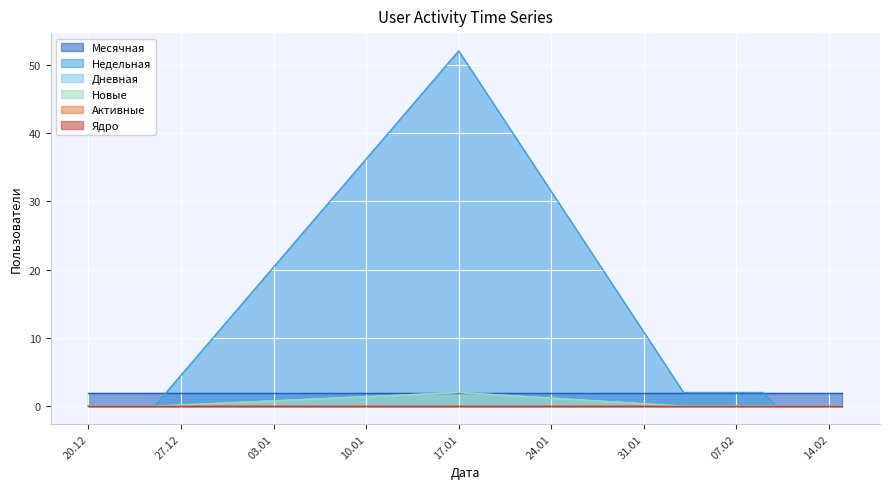

Reading left to right, list all the values displayed in this chart.

Месячная: 2023-02-15=2	2023-02-14=2	2023-02-13=2	2023-02-12=2	2023-02-11=2	2023-02-10=2	2023-02-09=2	2023-02-08=2	2023-02-07=2	2023-02-06=2	2023-02-05=2	2023-02-04=2	2023-02-03=2	2023-01-17=2	2022-12-25=2	2022-12-24=2	2022-12-23=2	2022-12-22=2	2022-12-21=2	2022-12-20=2
Недельная: 2023-02-15=0	2023-02-14=0	2023-02-13=0	2023-02-12=0	2023-02-11=0	2023-02-10=0	2023-02-09=2	2023-02-08=2	2023-02-07=2	2023-02-06=2	2023-02-05=2	2023-02-04=2	2023-02-03=2	2023-01-17=52	2022-12-25=0	2022-12-24=0	2022-12-23=0	2022-12-22=0	2022-12-21=0	2022-12-20=0
Дневная: 2023-02-15=0	2023-02-14=0	2023-02-13=0	2023-02-12=0	2023-02-11=0	2023-02-10=0	2023-02-09=0	2023-02-08=0	2023-02-07=0	2023-02-06=0	2023-02-05=0	2023-02-04=0	2023-02-03=0	2023-01-17=2	2022-12-25=0	2022-12-24=0	2022-12-23=0	2022-12-22=0	2022-12-21=0	2022-12-20=0
Новые: 2023-02-15=0	2023-02-14=0	2023-02-13=0	2023-02-12=0	2023-02-11=0	2023-02-10=0	2023-02-09=0	2023-02-08=0	2023-02-07=0	2023-02-06=0	2023-02-05=0	2023-02-04=0	2023-02-03=0	2023-01-17=2	2022-12-25=0	2022-12-24=0	2022-12-23=0	2022-12-22=0	2022-12-21=0	2022-12-20=0
Активные: 2023-02-15=0	2023-02-14=0	2023-02-13=0	2023-02-12=0	2023-02-11=0	2023-02-10=0	2023-02-09=0	2023-02-08=0	2023-02-07=0	2023-02-06=0	2023-02-05=0	2023-02-04=0	2023-02-03=0	2023-01-17=0	2022-12-25=0	2022-12-24=0	2022-12-23=0	2022-12-22=0	2022-12-21=0	2022-12-20=0
Ядро: 2023-02-15=0	2023-02-14=0	2023-02-13=0	2023-02-12=0	2023-02-11=0	2023-02-10=0	2023-02-09=0	2023-02-08=0	2023-02-07=0	2023-02-06=0	2023-02-05=0	2023-02-04=0	2023-02-03=0	2023-01-17=0	2022-12-25=0	2022-12-24=0	2022-12-23=0	2022-12-22=0	2022-12-21=0	2022-12-20=0